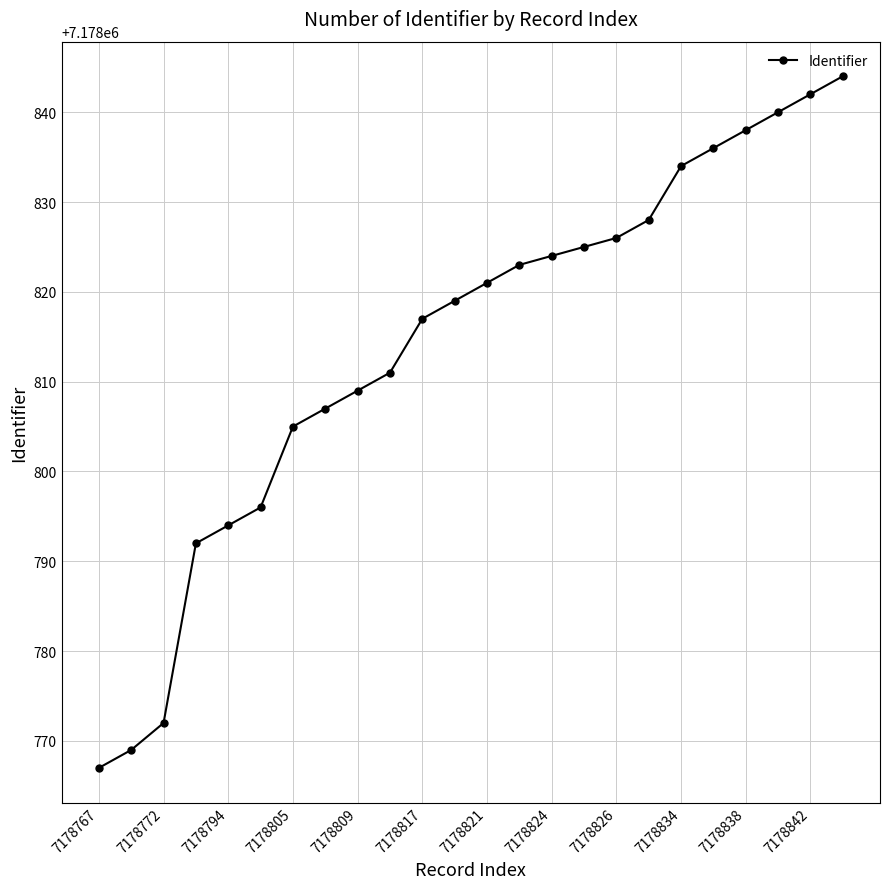

What is the difference between the second highest and minimum values?

75